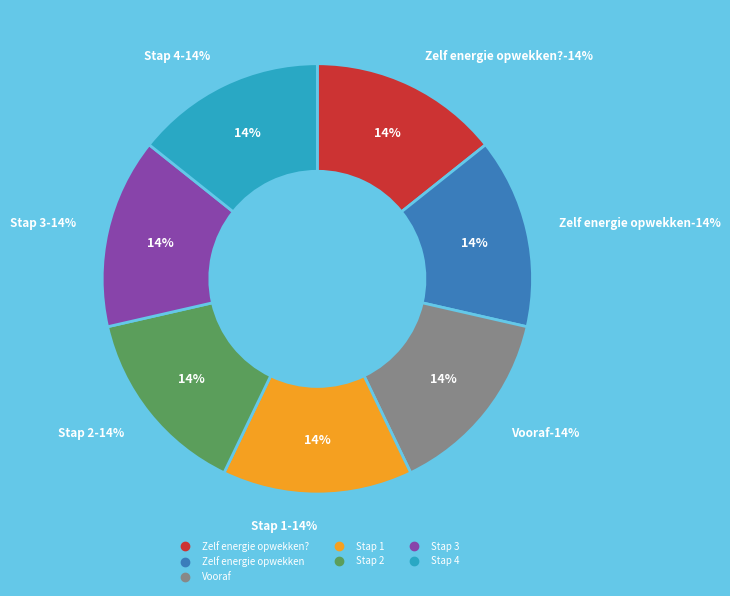

Does Stap 3 represent more than half of the total?

No